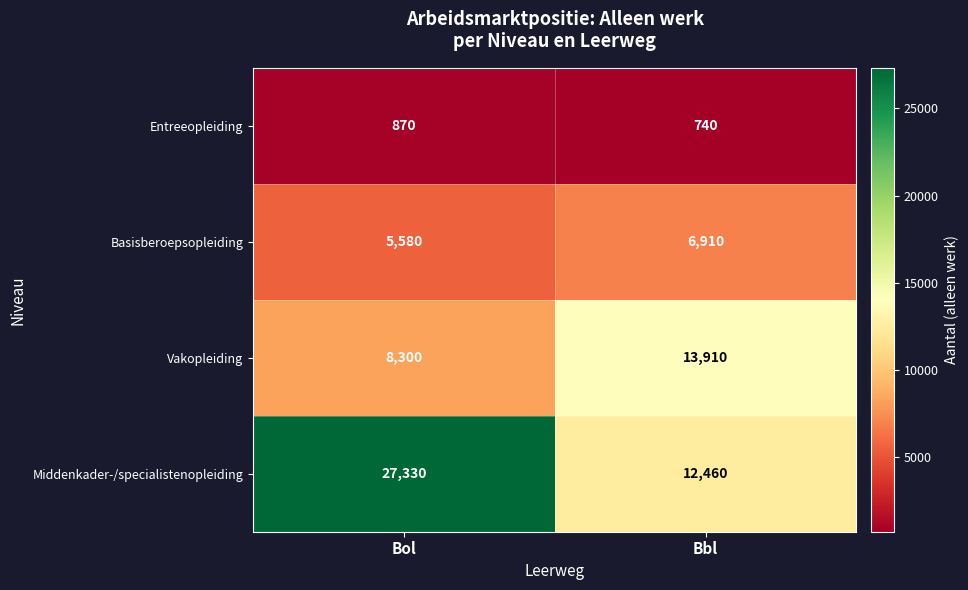

What is the difference between the maximum and minimum values in the Middenkader-/specialistenopleiding series?

14870